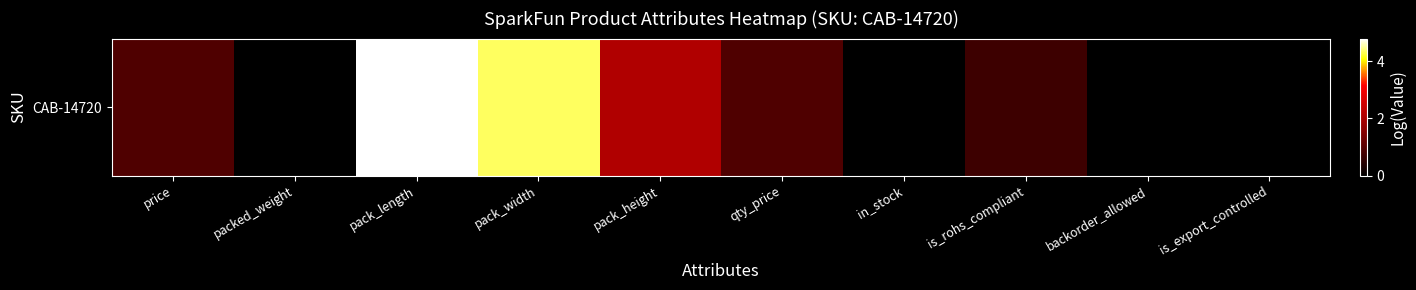

Reading left to right, extract all data points from this chart.

0.9	0.0	4.8	4.3	2.1	0.9	0.0	0.7	0.0	0.0